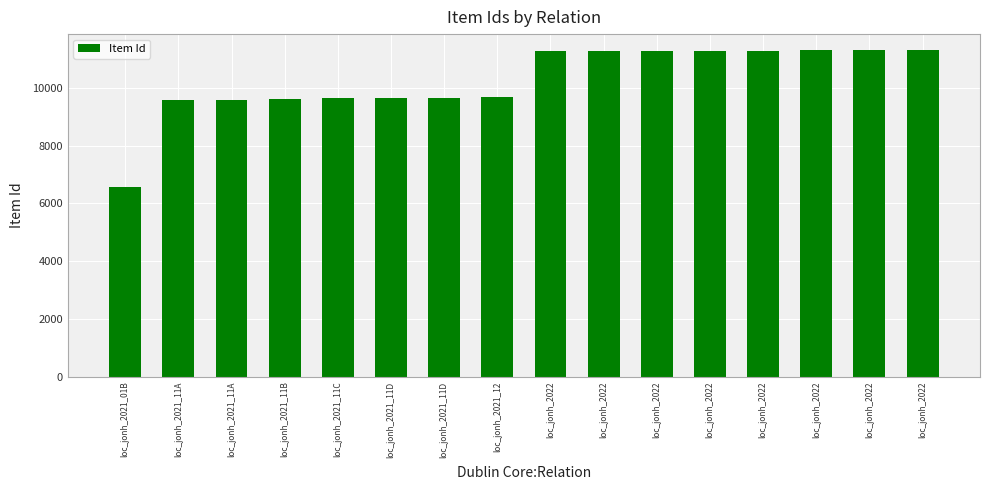

Which category has the highest value across all series?

loc_jonh_2022